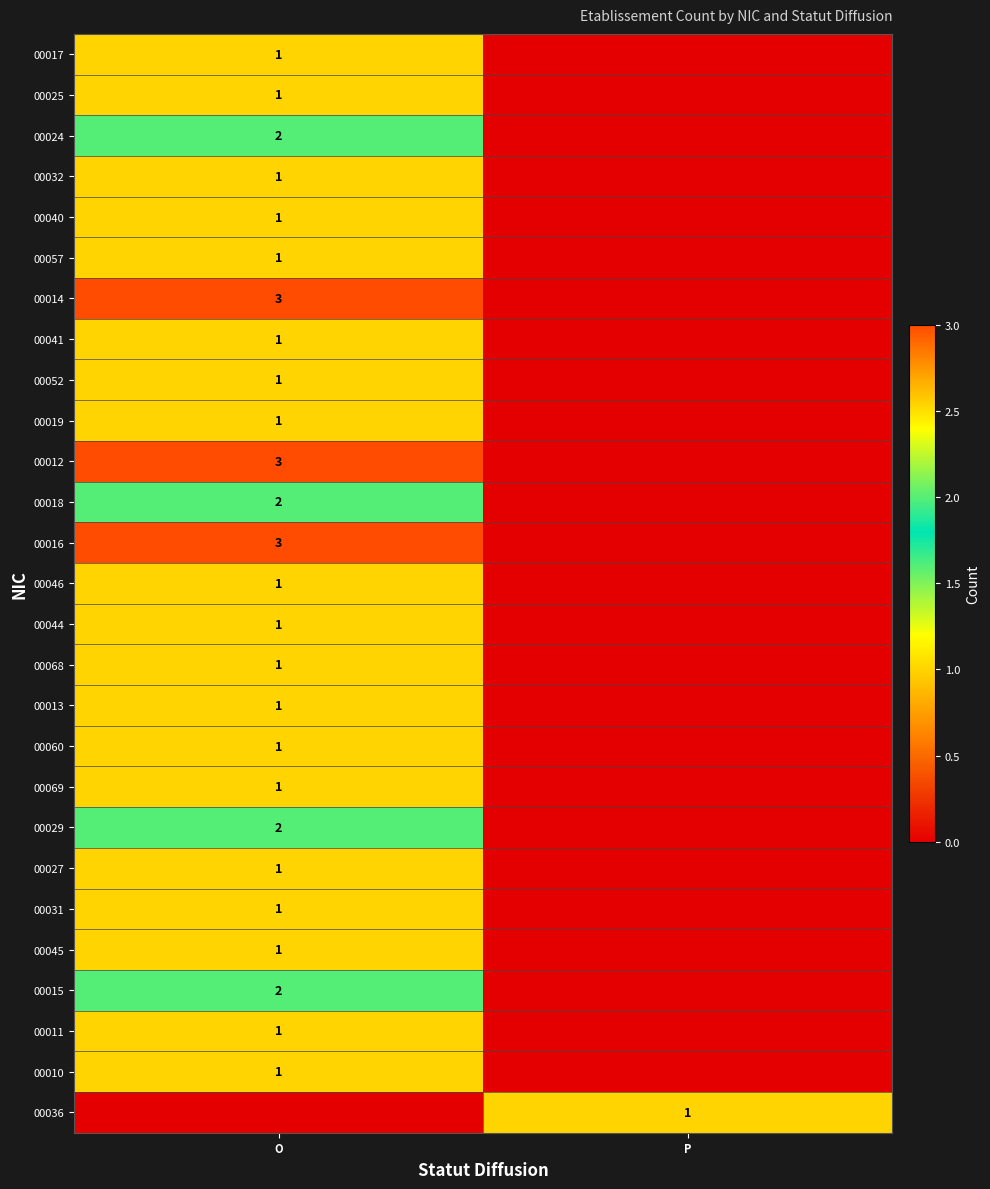

True or false: 00040 has a value of 2 at O.

False